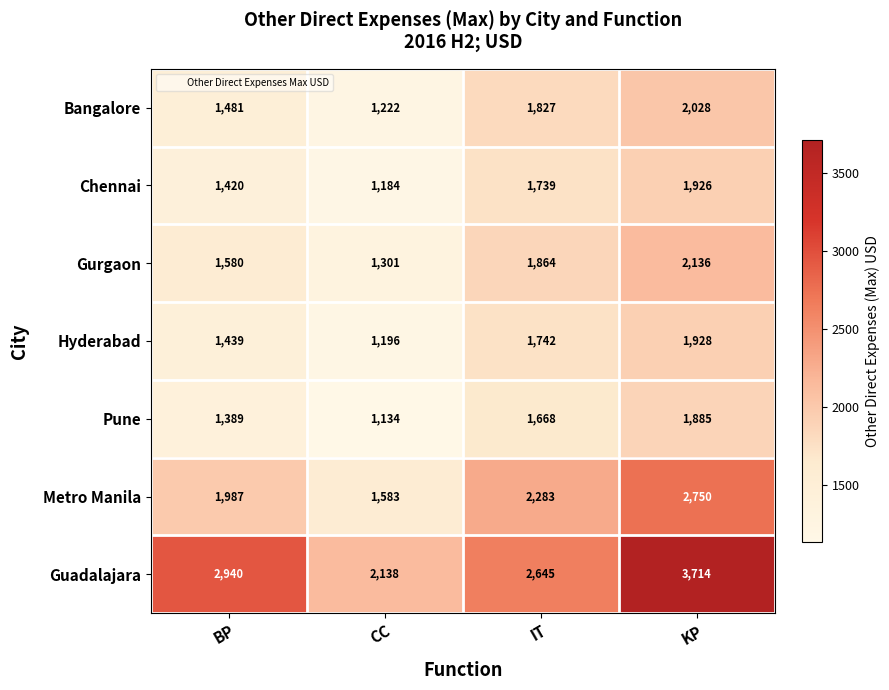

The value of Pune at IT is 1668. True or false?

True